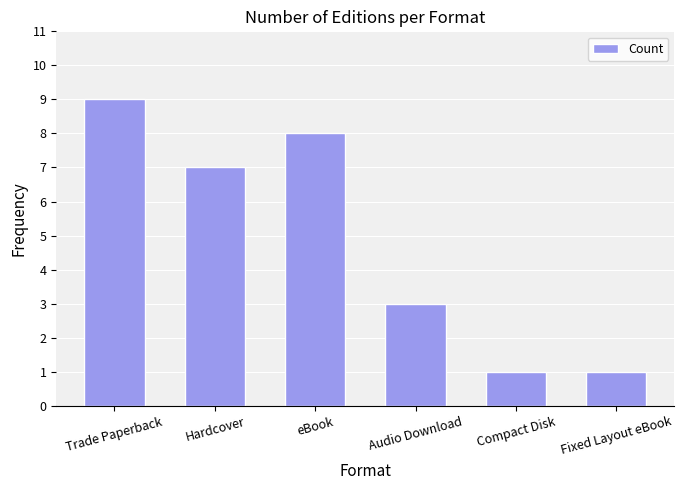

The value at eBook is 8. True or false?

True